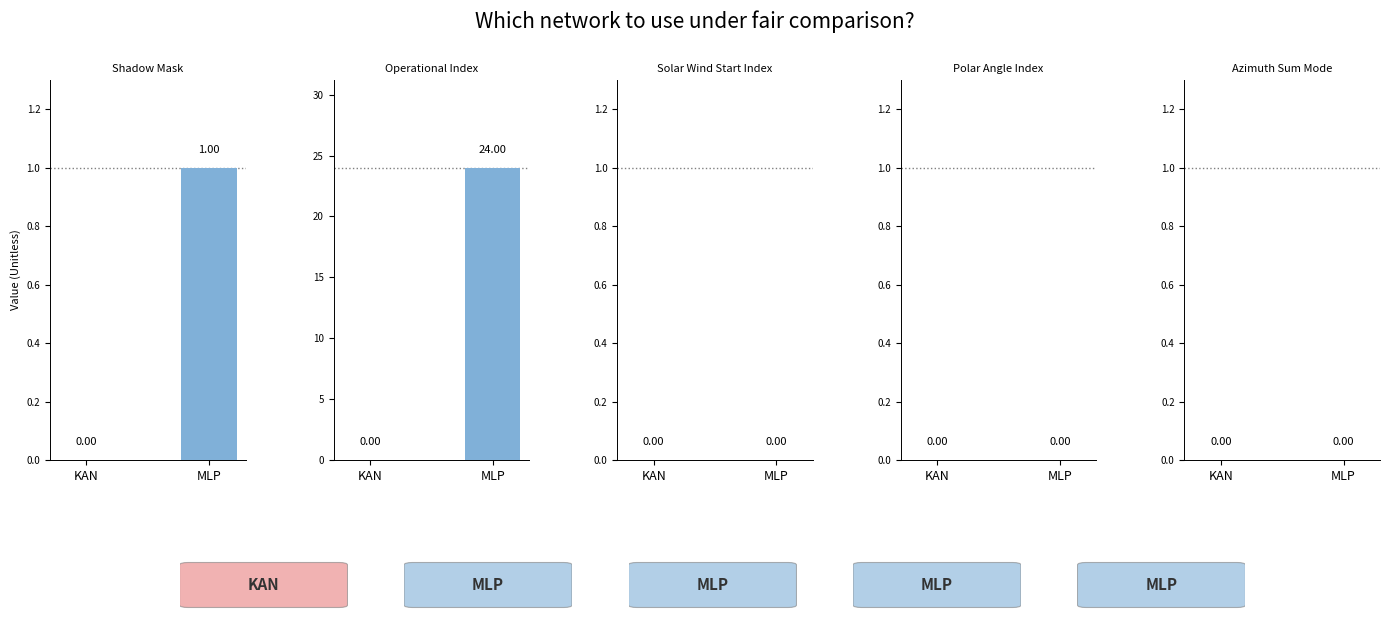

What are all the series names shown in the legend?

KAN, MLP